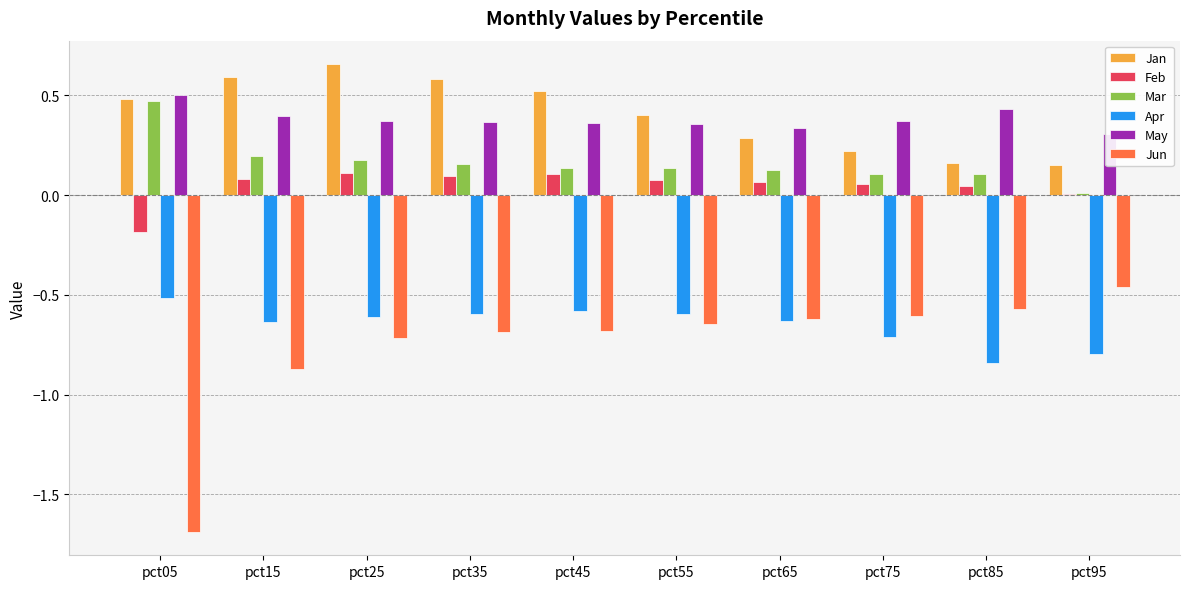

What is the minimum value shown in the chart?

-1.7